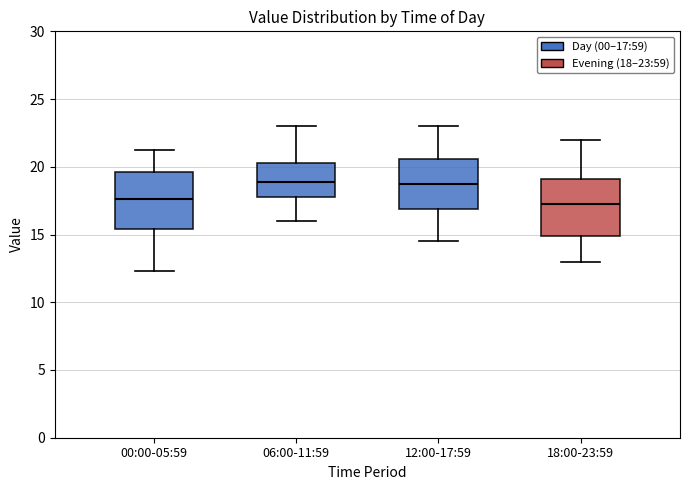

Reading left to right, transcribe this box plot: for each box, give where its median line is, the range the box spans, and where its two whiskers end, as read against the y-axis. The values are not printed on the chart, so give them approximately, as read against the axis.

00:00-05:59: median 17.5, box 15.5 to 19.5, whiskers 12.5 to 21.5
06:00-11:59: median 19.0, box 18.0 to 20.5, whiskers 16.0 to 23.0
12:00-17:59: median 19.0, box 17.0 to 20.5, whiskers 14.5 to 23.0
18:00-23:59: median 17.5, box 15.0 to 19.0, whiskers 13.0 to 22.0